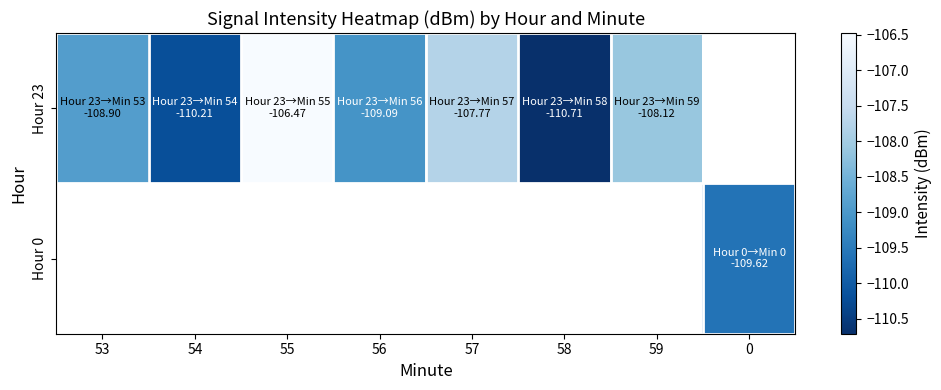

How many negative values does the Hour 23 series have?

7